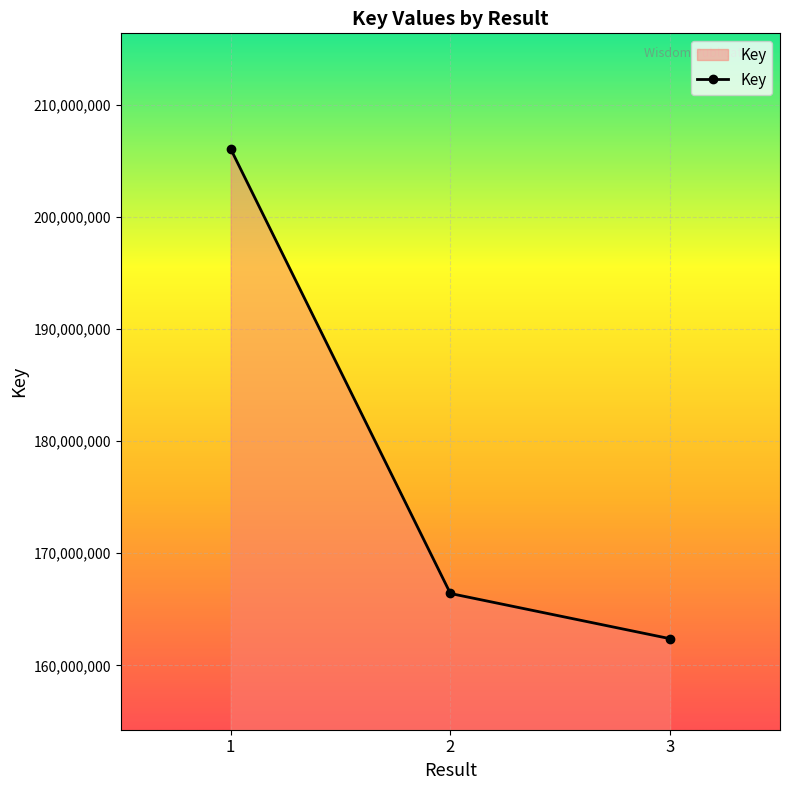

Reading right to left, what are all the values shown in this chart?

3=162372912	2=166406347	1=206068178